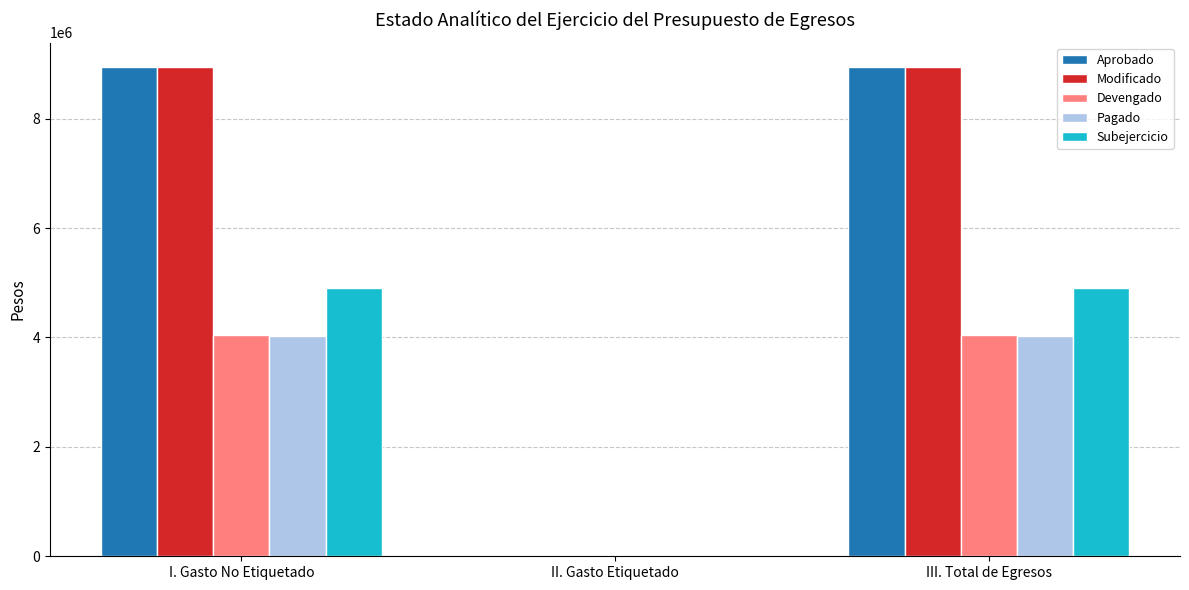

Reading right to left, transcribe all the data shown in this chart.

Aprobado: III. Total de Egresos=8942954.0	II. Gasto Etiquetado=0.0	I. Gasto No Etiquetado=8942954.0
Modificado: III. Total de Egresos=8942954.0	II. Gasto Etiquetado=0.0	I. Gasto No Etiquetado=8942954.0
Devengado: III. Total de Egresos=4036727.3	II. Gasto Etiquetado=0.0	I. Gasto No Etiquetado=4036727.3
Pagado: III. Total de Egresos=4024778.3	II. Gasto Etiquetado=0.0	I. Gasto No Etiquetado=4024778.3
Subejercicio: III. Total de Egresos=4906226.7	II. Gasto Etiquetado=0.0	I. Gasto No Etiquetado=4906226.7